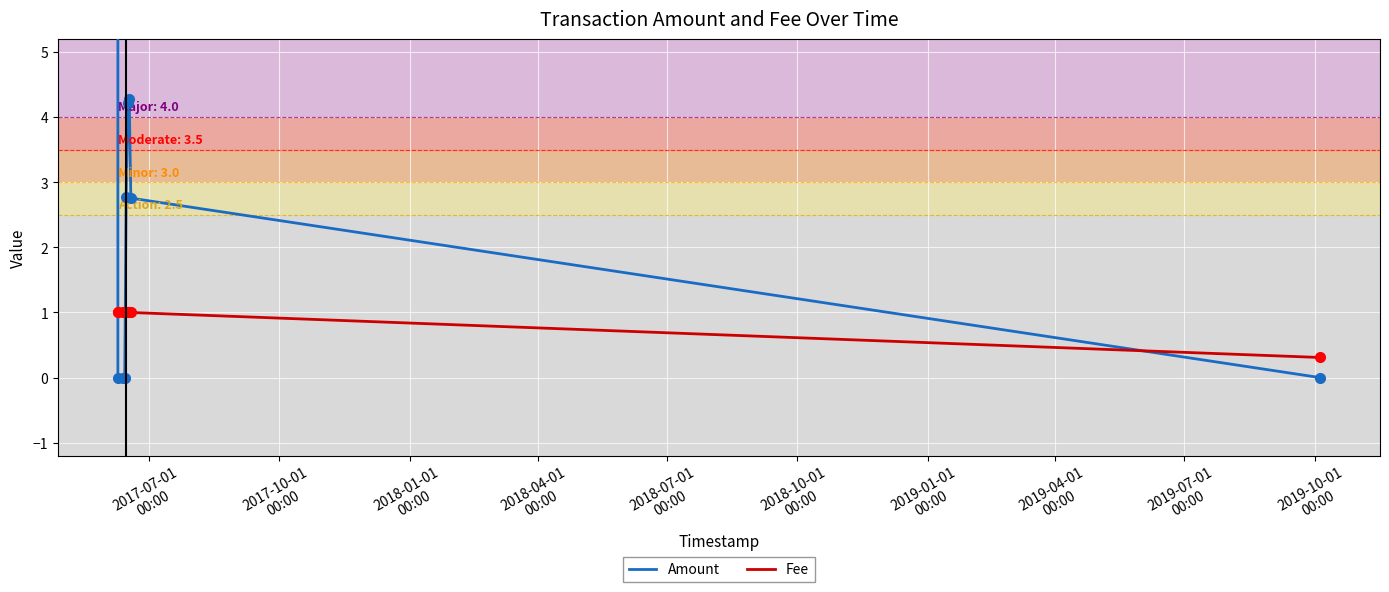

Reading left to right, transcribe all the data shown in this chart.

Amount: 9.0	0.0	0.0	0.0	2.8	4.2	4.3	2.8	0.0
Fee: 1.0	1.0	1.0	1.0	1.0	1.0	1.0	1.0	0.3